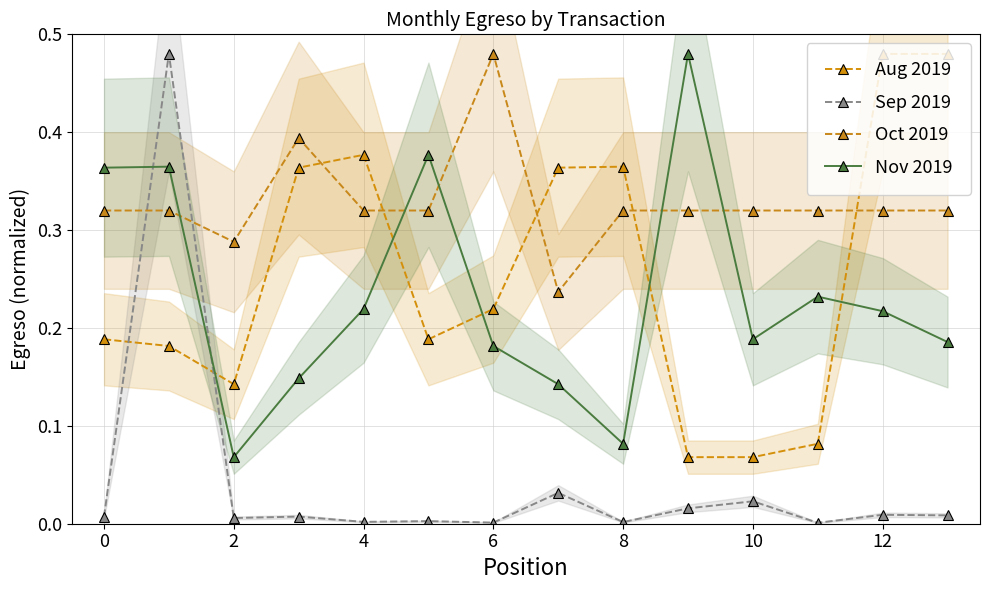

Does the chart have visible grid lines?

Yes